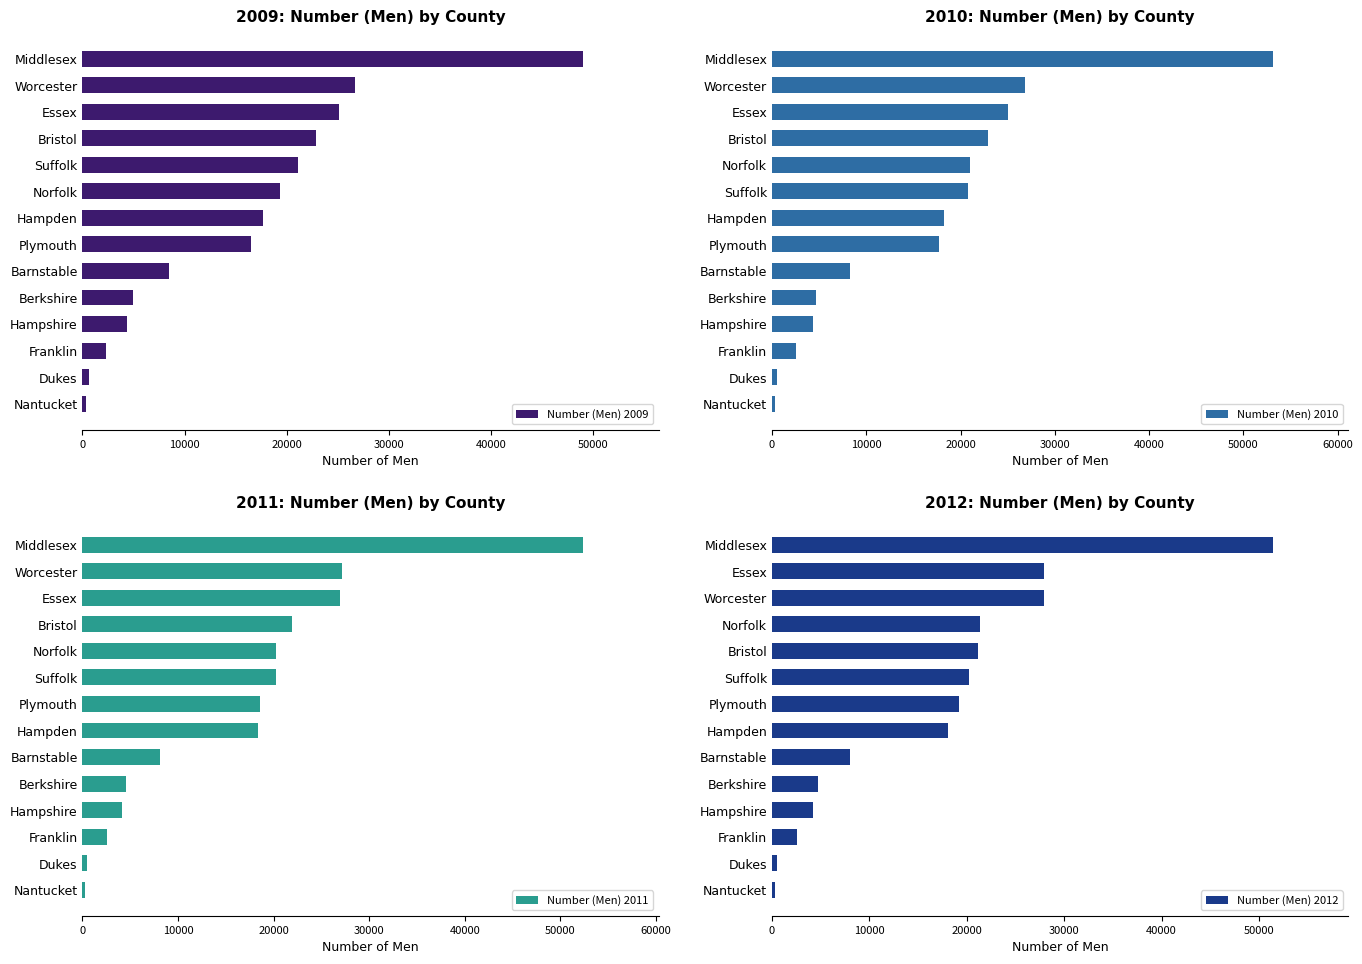

At which label does Number (Men) 2009 reach its peak?

Middlesex